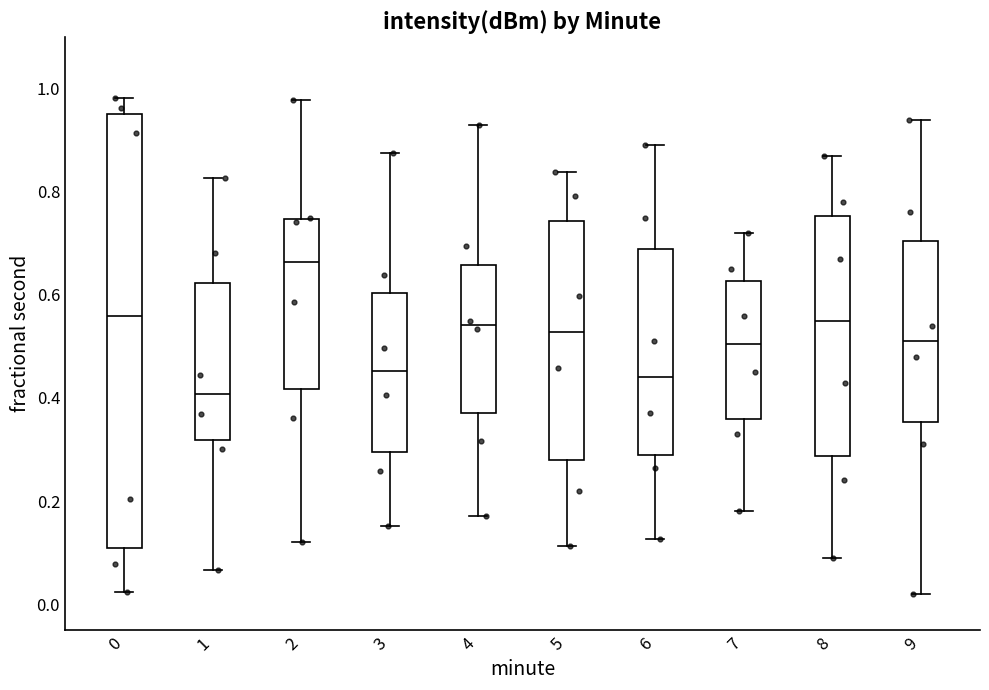

Where does the lower whisker of the box at x = 1 end on the y-axis? The values are not printed on the chart, so give them approximately, as read against the axis.

0.06